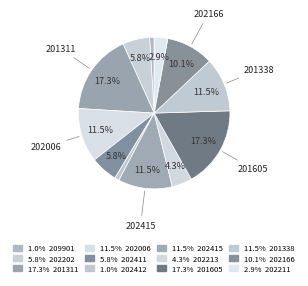

How many segments does this pie chart have?

12